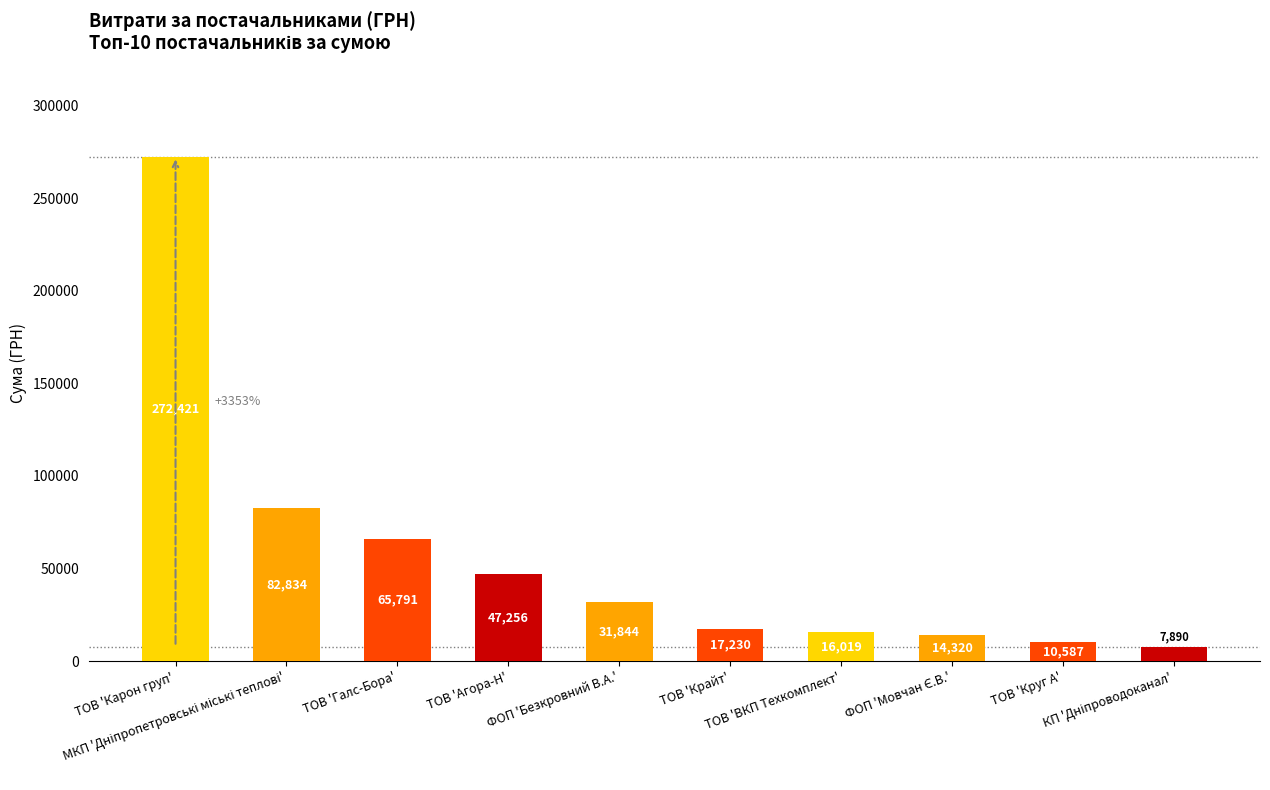

What value does the data have at ТОВ 'Круг А'?

10587.5